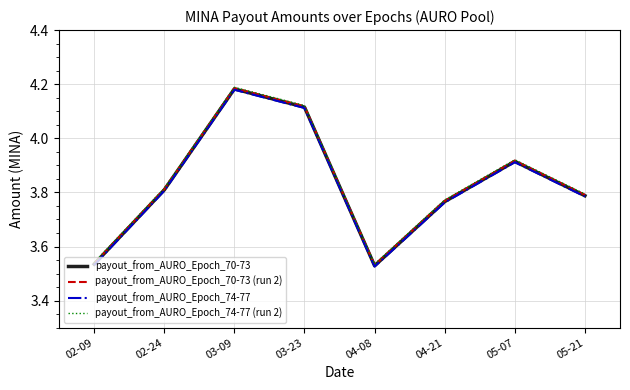

At which category is the sum across all series the highest?

03-09